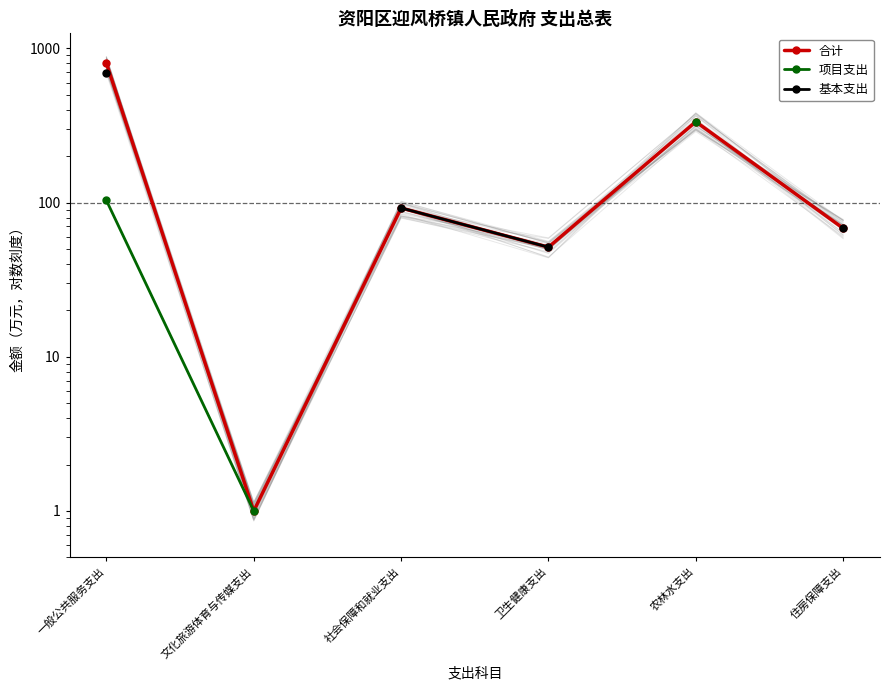

Where does the 合计 series first go above 92?

一般公共服务支出